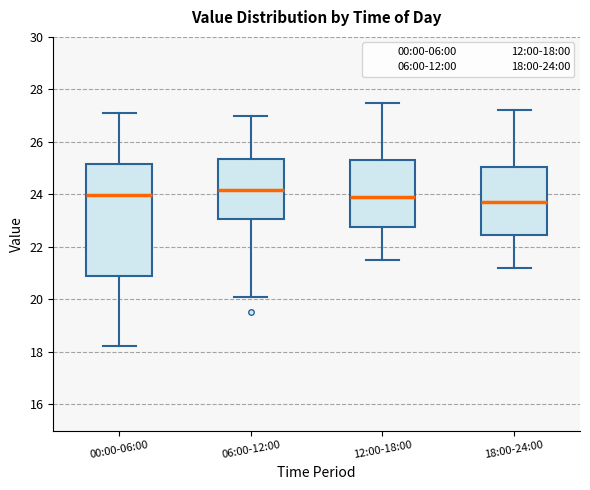

Reading left to right, read every box against the y-axis: the position of its median line, the range the box covers, and the ends of its whiskers. The values are not printed on the chart, so give them approximately, as read against the axis.

00:00-06:00: median 24.0, box 20.8 to 25.2, whiskers 18.2 to 27.2
06:00-12:00: median 24.2, box 23.0 to 25.4, whiskers 20.2 to 27.0
12:00-18:00: median 24.0, box 22.8 to 25.4, whiskers 21.6 to 27.6
18:00-24:00: median 23.8, box 22.4 to 25.0, whiskers 21.2 to 27.2